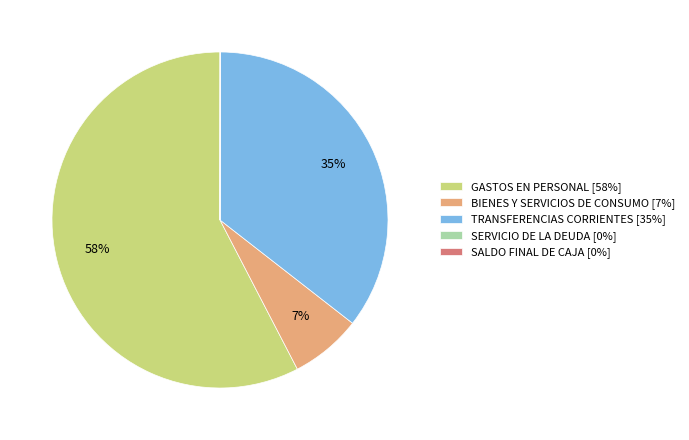

To the nearest percent, what portion does BIENES Y SERVICIOS DE CONSUMO represent?

7%